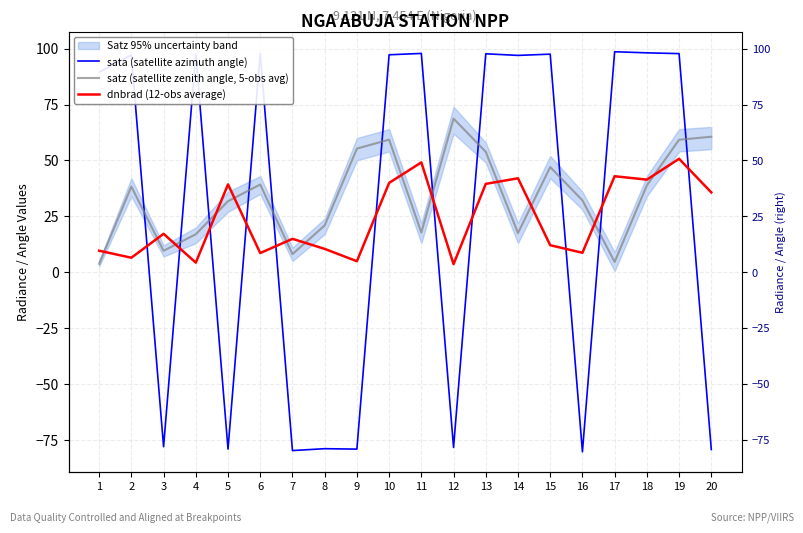

What is the lowest value of the satz (satellite zenith angle, 5-obs avg) series?

3.8